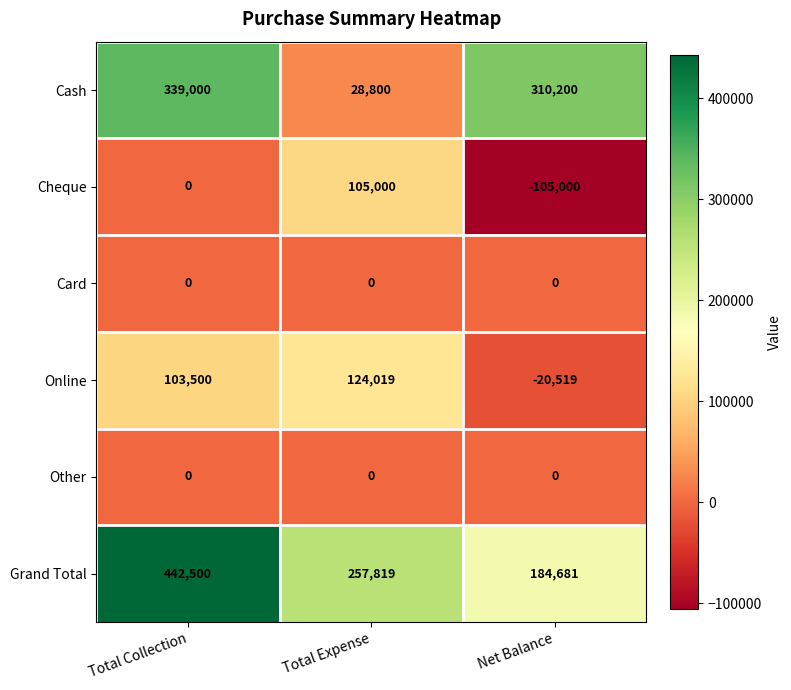

Between Total Expense and Net Balance, which series saw the biggest shift?

Cash